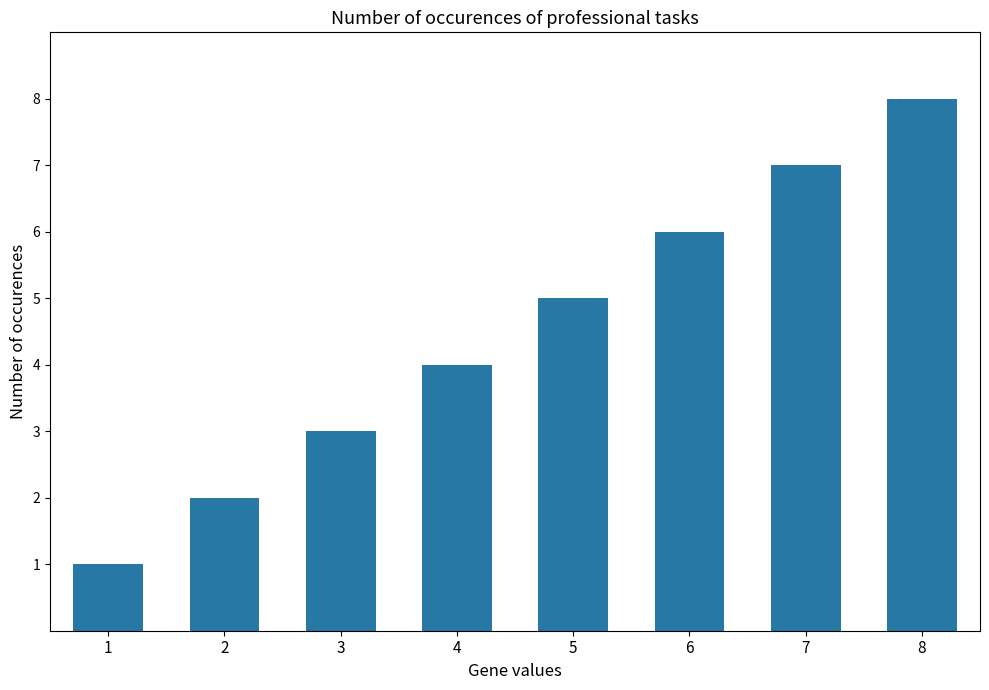

The chart shows a value of 3 at 4. True or false?

False